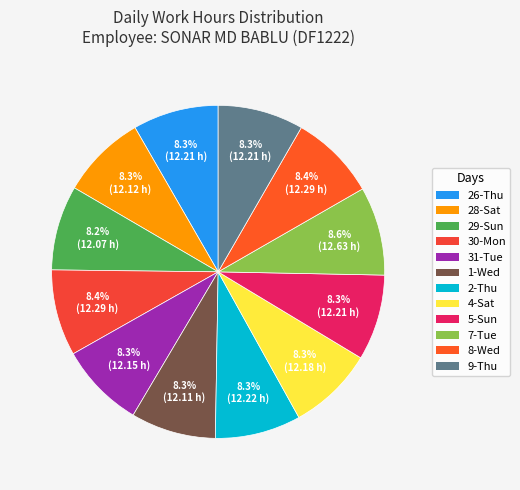

Which slice is the smallest?

29-Sun